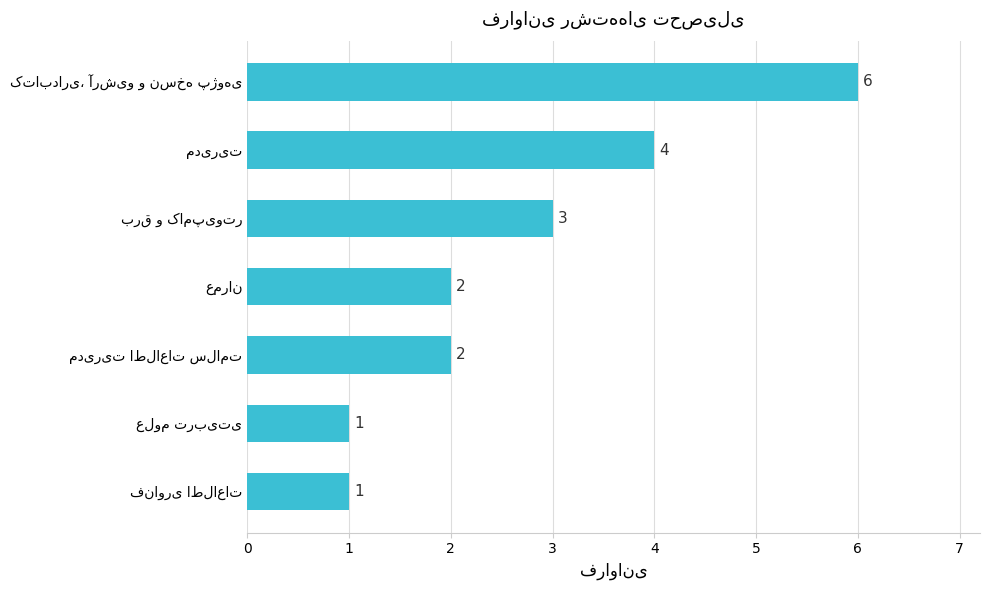

How many values are between 1 and 4?

6